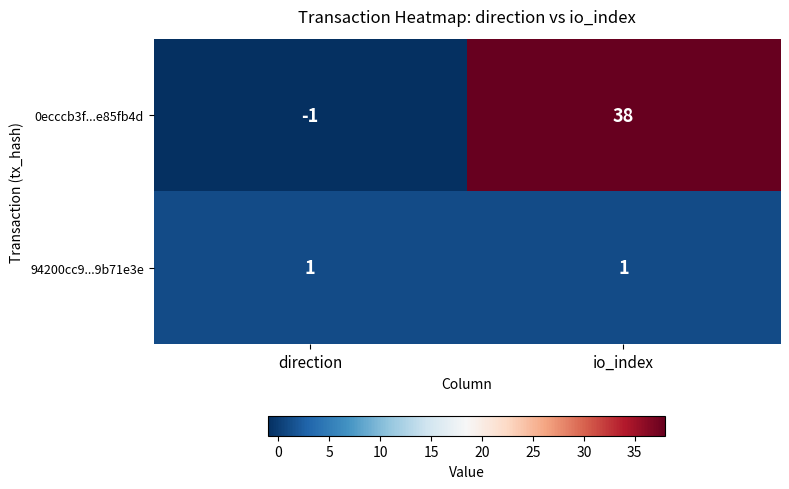

Reading left to right, transcribe all the data shown in this chart.

0ecccb3f...e85fb4d: -1	38
94200cc9...9b71e3e: 1	1